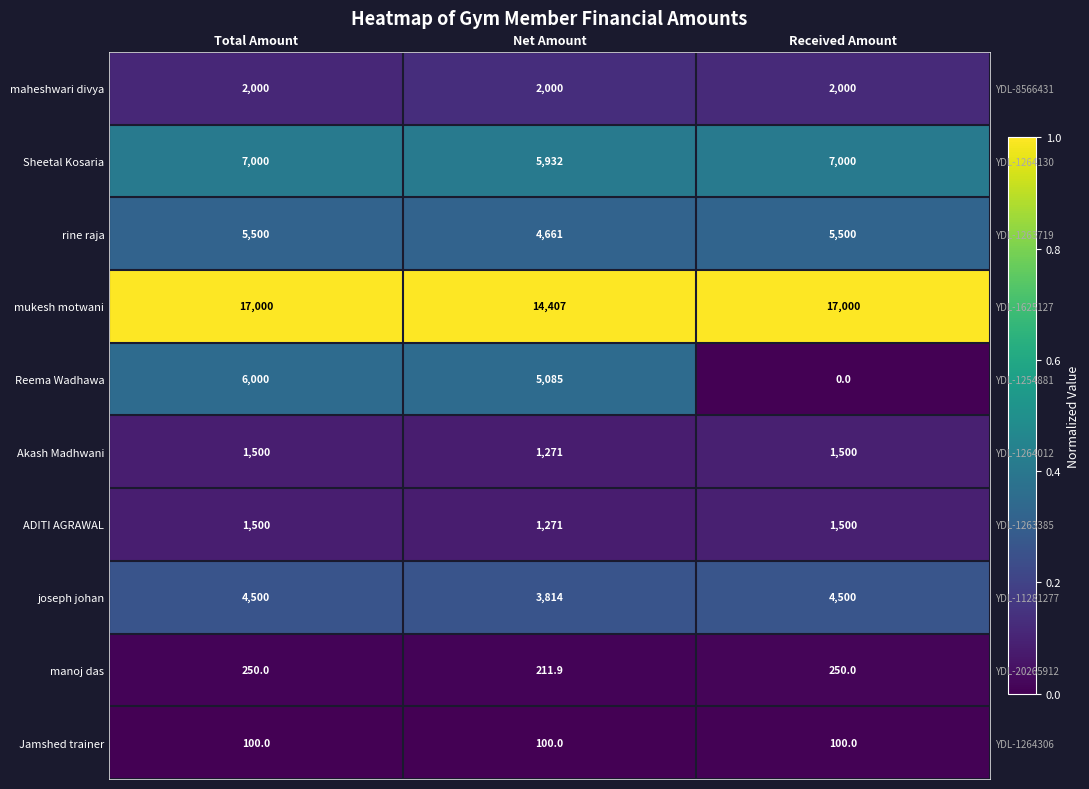

Which has a higher value, Received Amount or Net Amount?

Net Amount